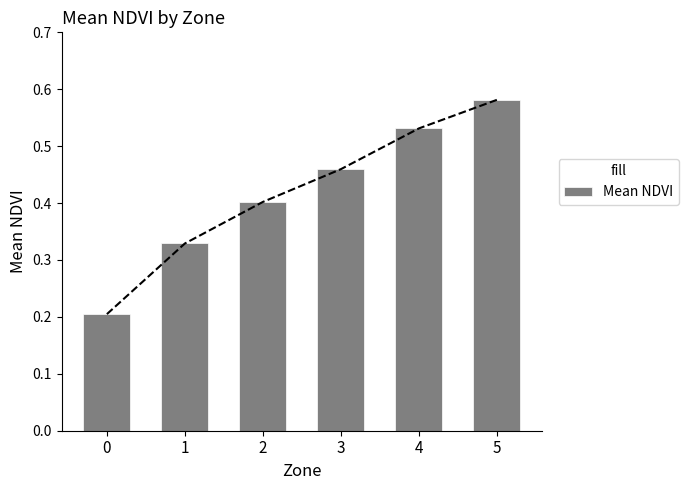

Is it true that the value at 2 is 0.7?

False